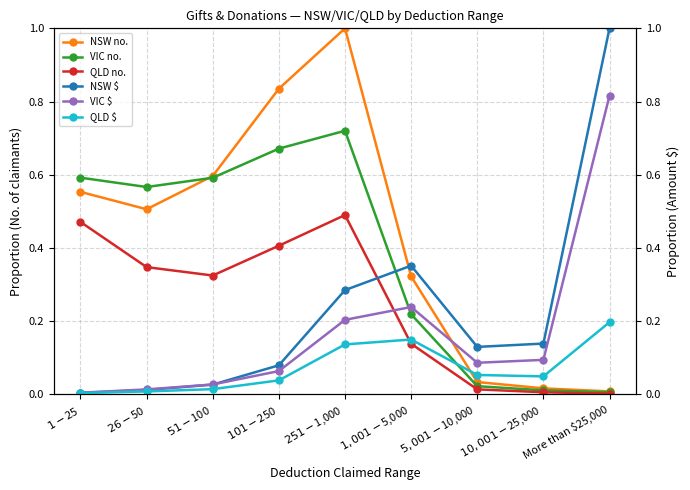

Which series has the widest spread of values?

NSW $